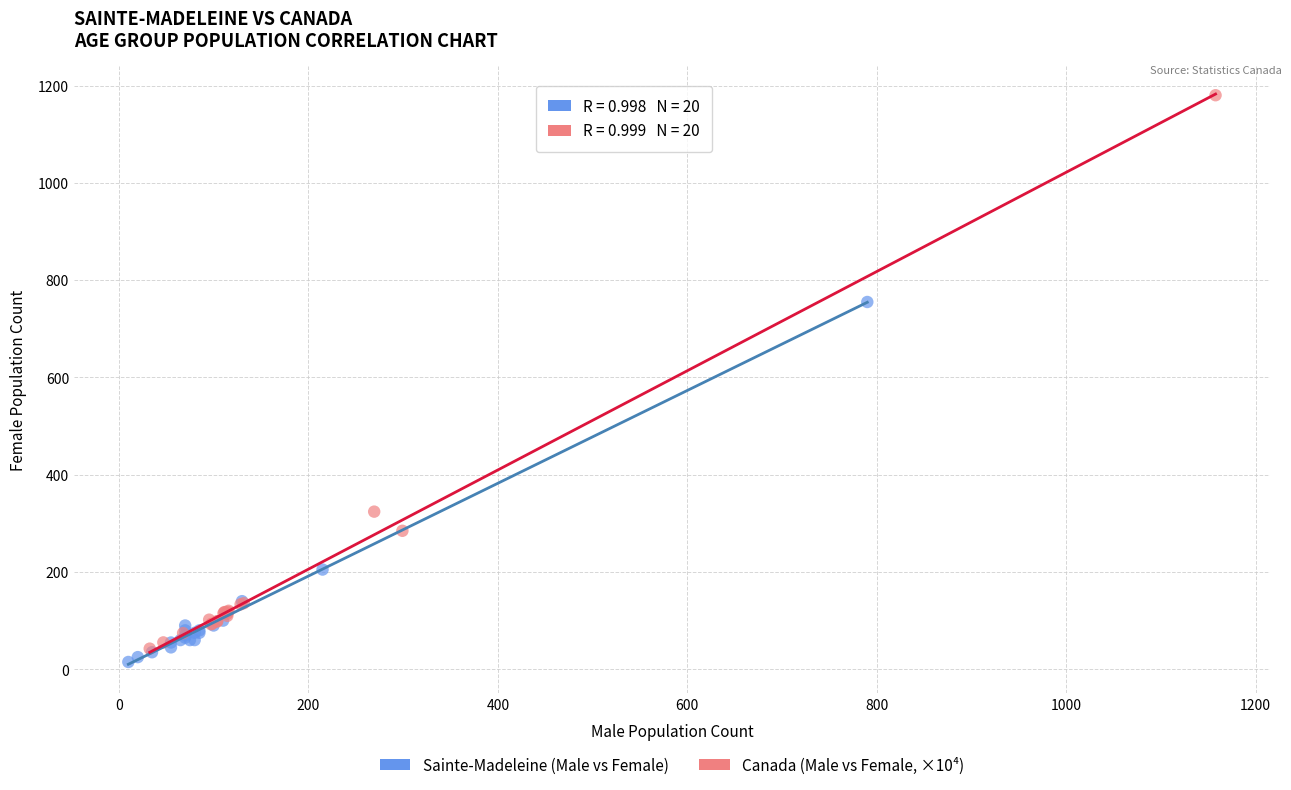

Which series contains the lowest Y value?

Sainte-Madeleine (Male vs Female)